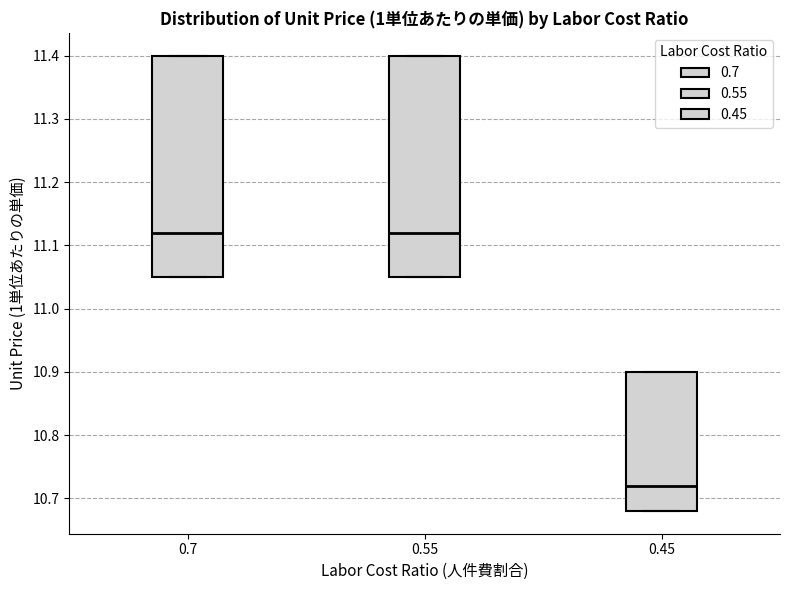

Reading left to right, transcribe this box plot: for each box, give where its median line is, the range the box spans, and where its two whiskers end, as read against the y-axis. The values are not printed on the chart, so give them approximately, as read against the axis.

0.7: median 11.12, box 11.05 to 11.40, whiskers 11.05 to 11.40
0.55: median 11.12, box 11.05 to 11.40, whiskers 11.05 to 11.40
0.45: median 10.72, box 10.68 to 10.90, whiskers 10.68 to 10.90